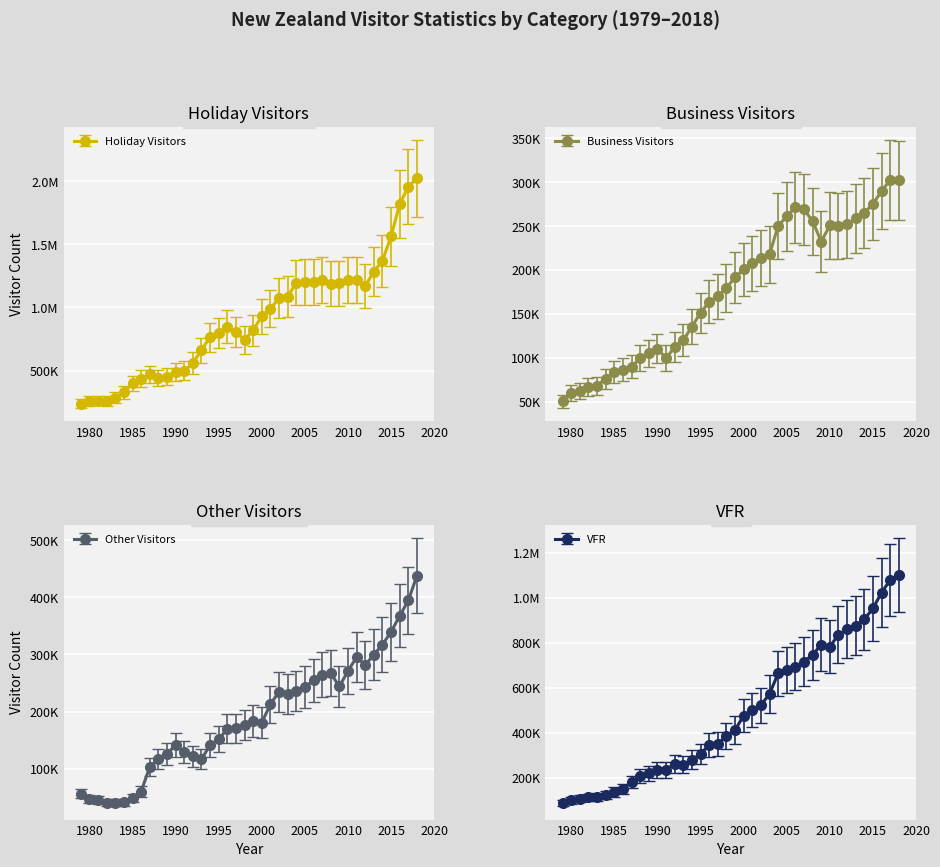

Does the chart display data point markers on the line(s)?

Yes